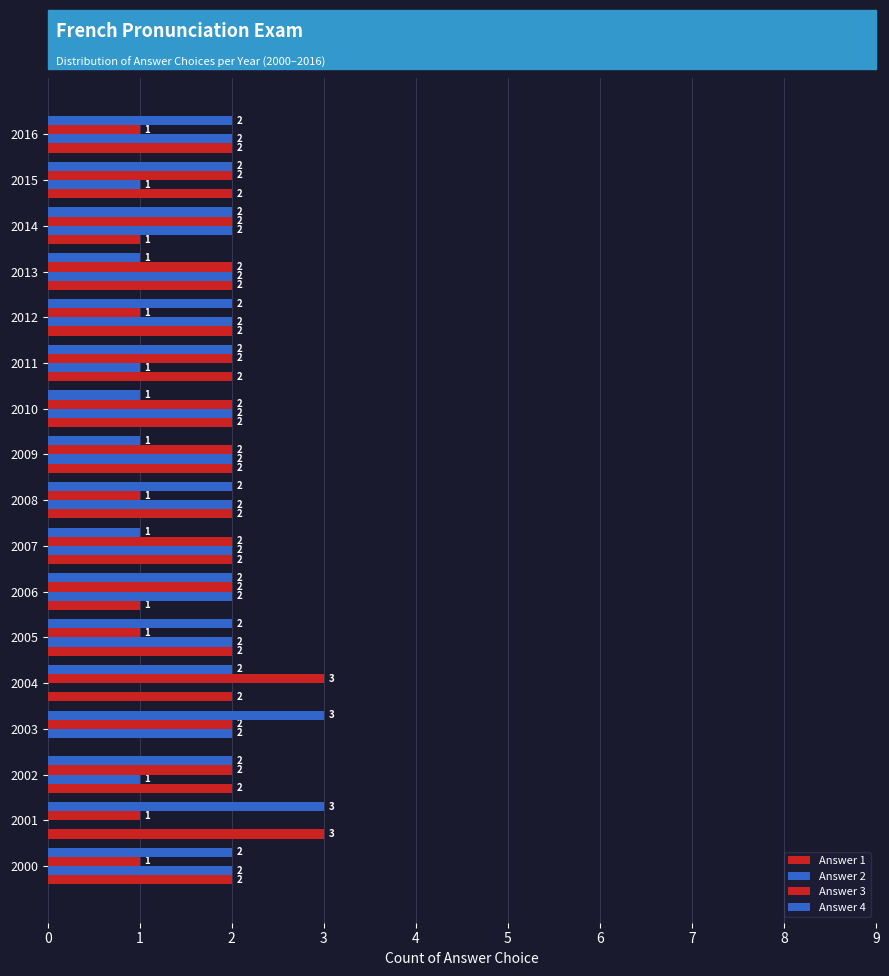

What is the value of the Answer 2 bar at the 15th from the left?

2